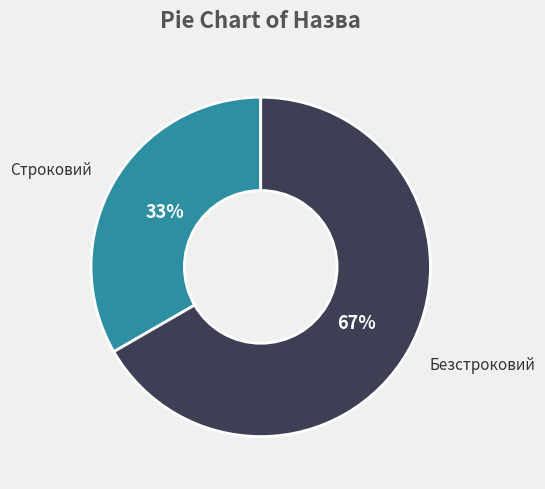

Combined, do Безстроковий and Строковий account for over 50%?

Yes